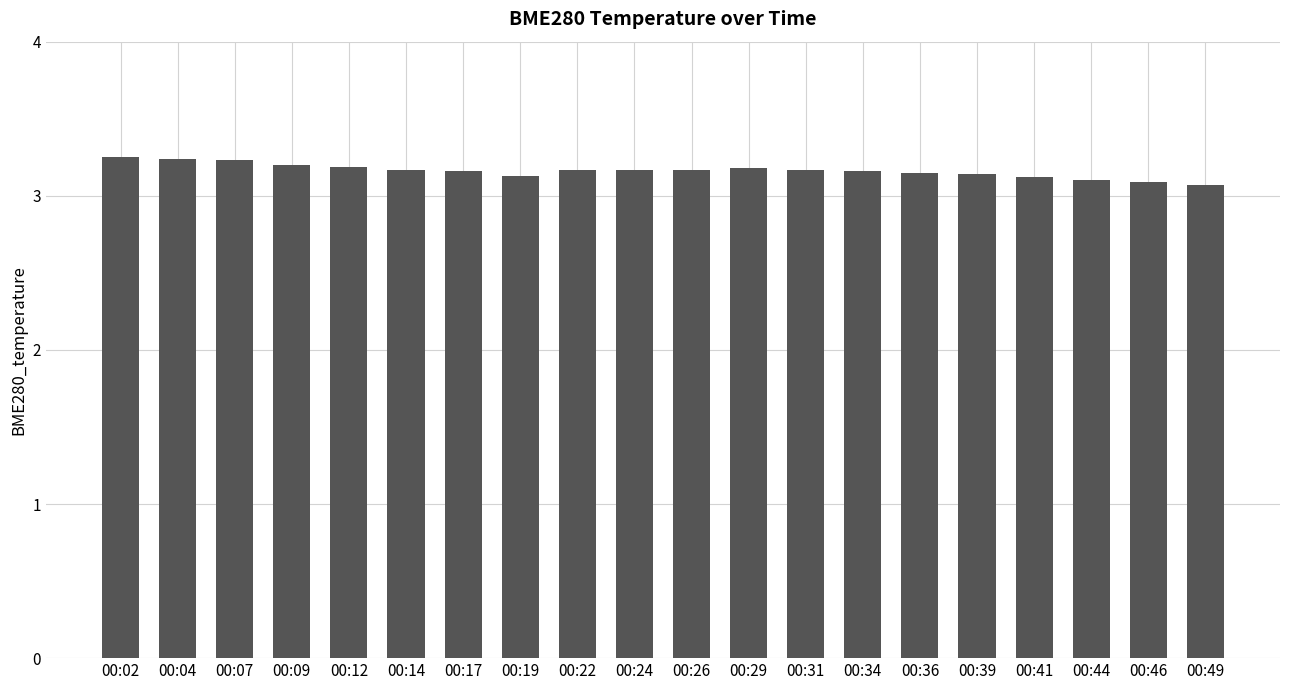

How many distinct data groups are displayed?

1